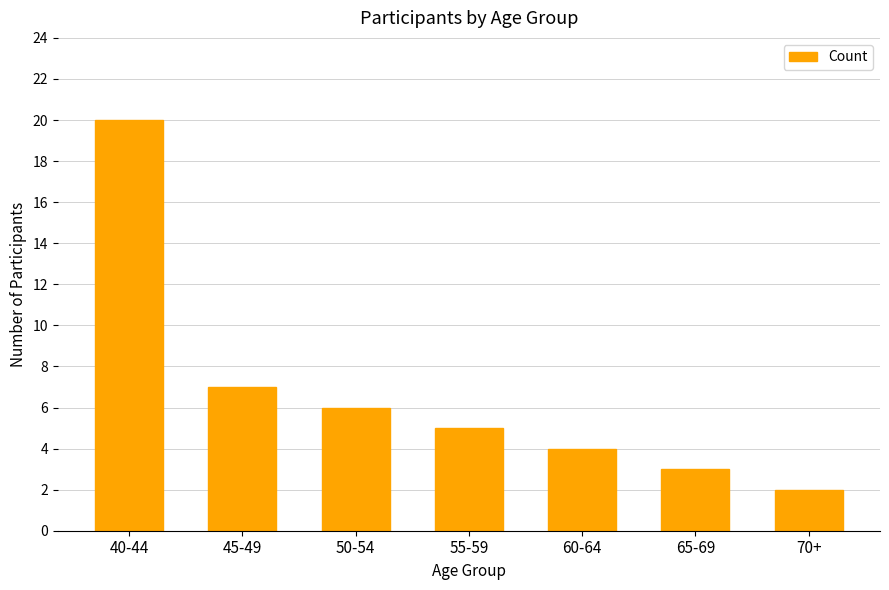

Approximately how many times larger is the value at 60-64 compared to 45-49?

0.6